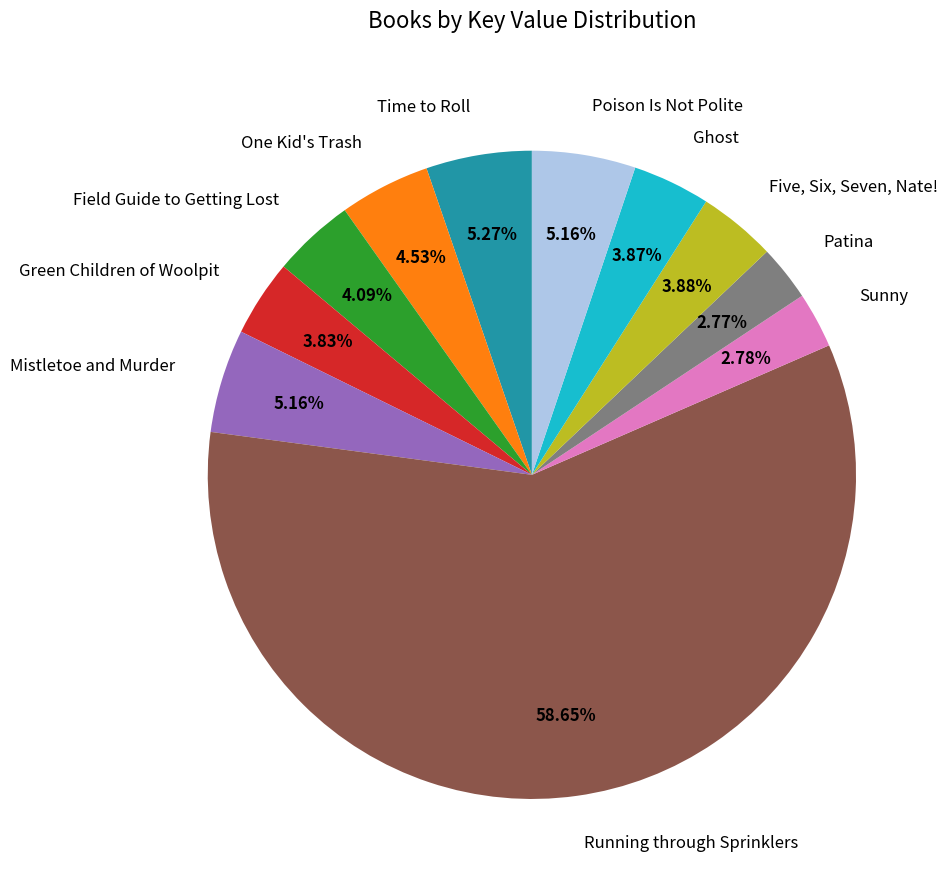

What is the largest slice in the pie chart?

Running through Sprinklers